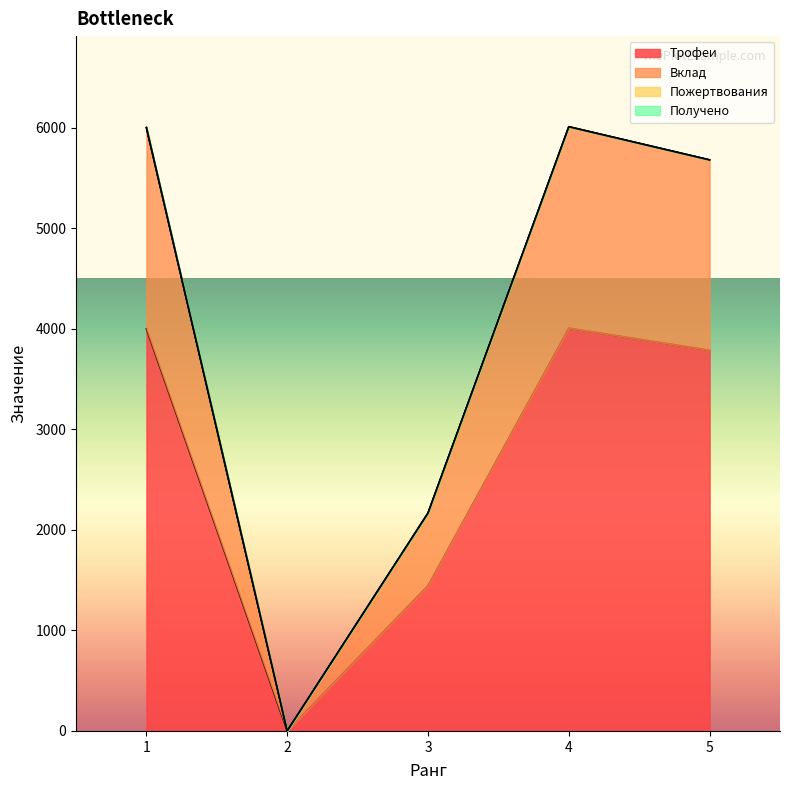

Reading right to left, what are all the values shown in this chart?

Трофеи: 3786	4006	1445	0	4000
Вклад: 5679	6009	2167	0	6000